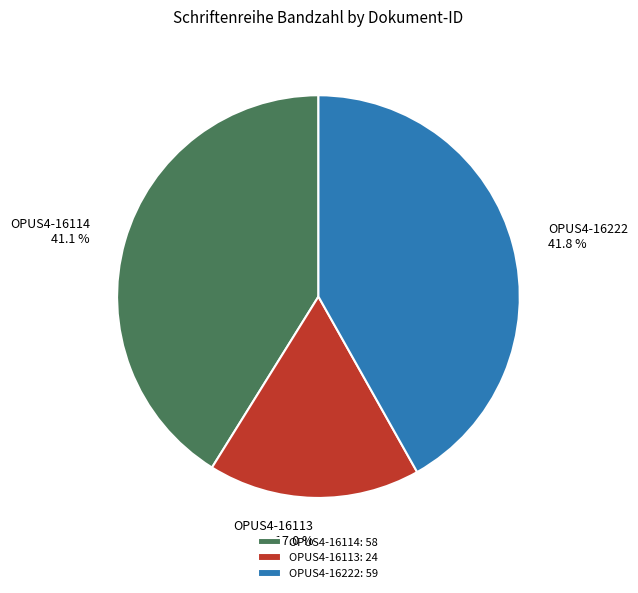

What percentage do OPUS4-16114 and OPUS4-16113 together represent?

58.2%